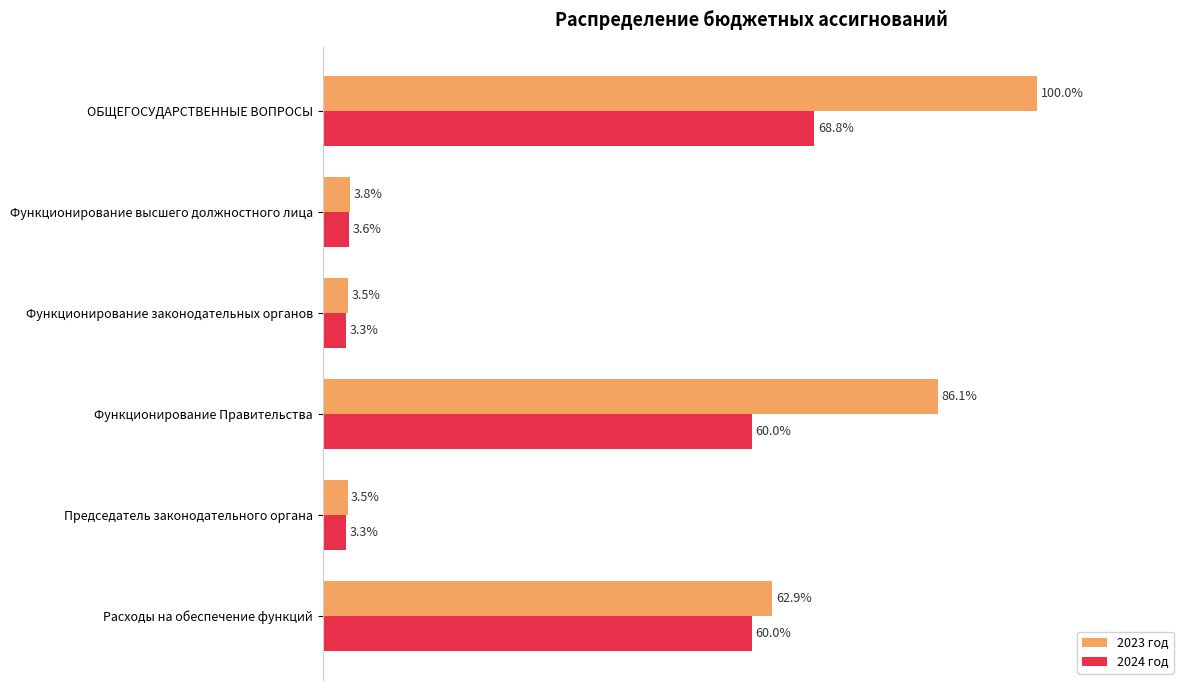

Which series has the widest spread of values?

2023 год